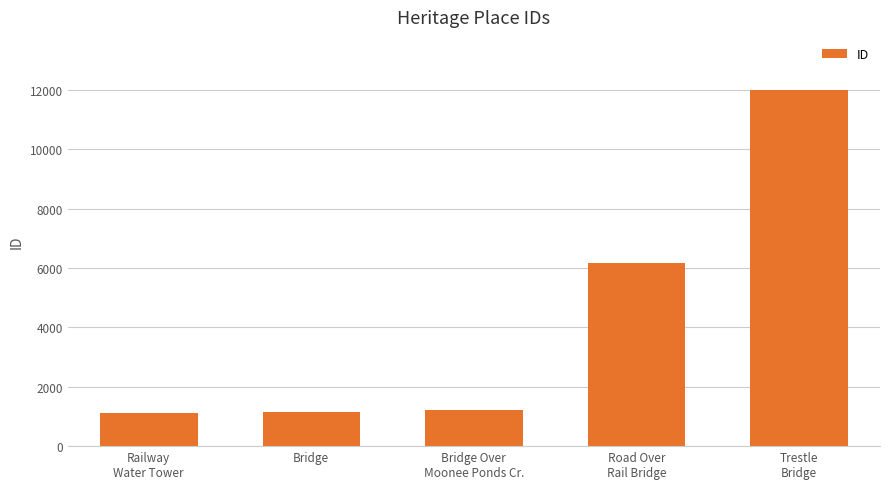

Are the bars grouped side by side (vs. stacked)?

No